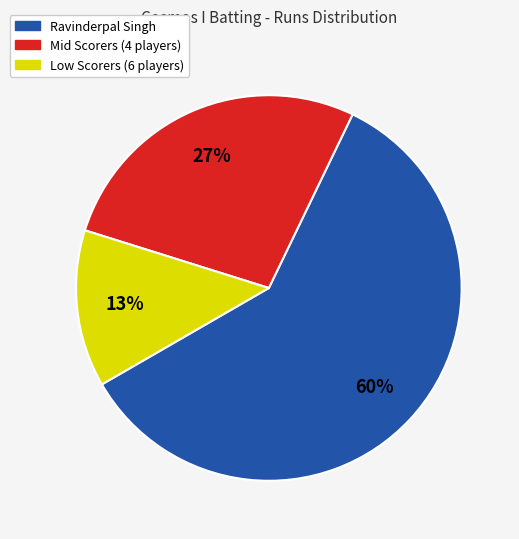

How many segments does this pie chart have?

3